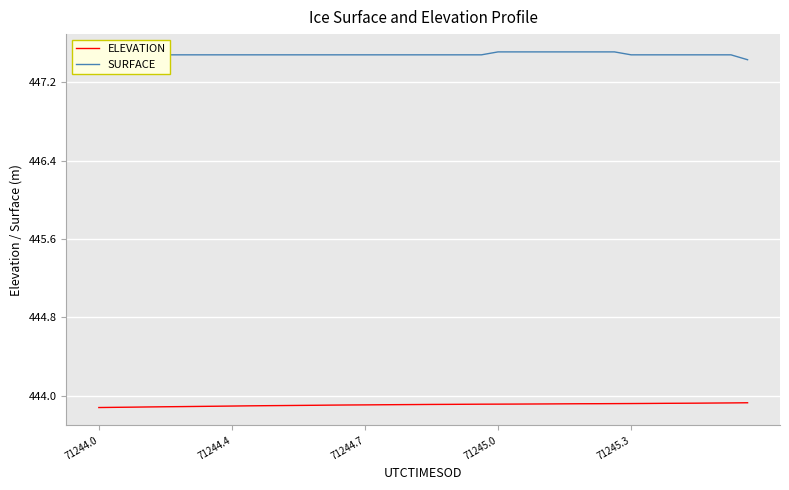

True or false: ELEVATION and SURFACE intersect in this chart.

False